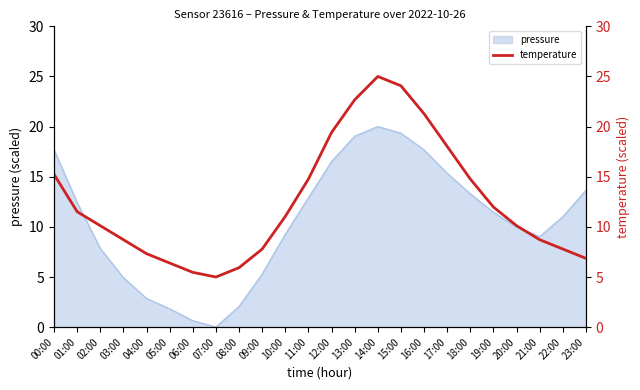

Reading left to right, transcribe all the data shown in this chart.

00:00=15.2	01:00=11.5	02:00=10.1	03:00=8.7	04:00=7.3	05:00=6.4	06:00=5.5	07:00=5.0	08:00=5.9	09:00=7.8	10:00=11.0	11:00=14.8	12:00=19.4	13:00=22.7	14:00=25.0	15:00=24.1	16:00=21.3	17:00=18.0	18:00=14.8	19:00=12.0	20:00=10.1	21:00=8.7	22:00=7.8	23:00=6.9